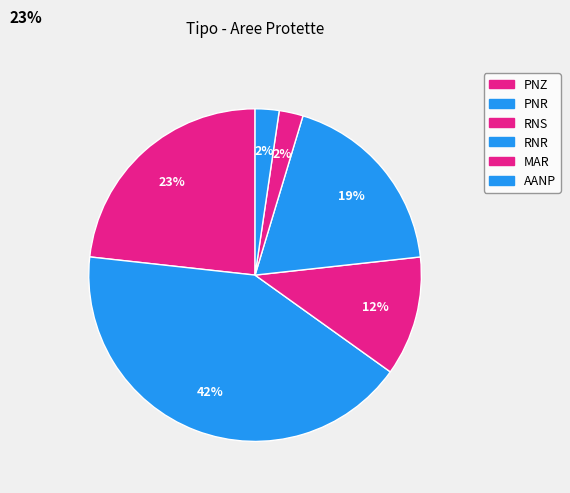

What percentage is the PNZ slice, to the nearest percent?

23%